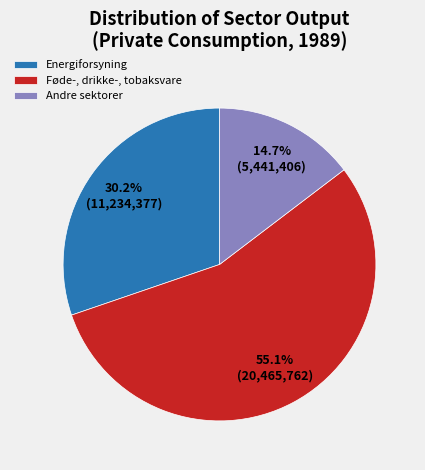

Count the number of slices in the pie.

3